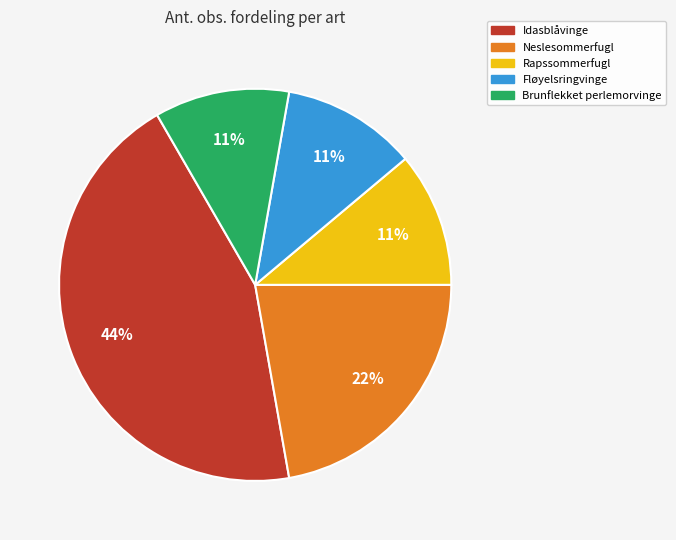

The Fløyelsringvinge slice represents 22% of the pie. True or false?

False